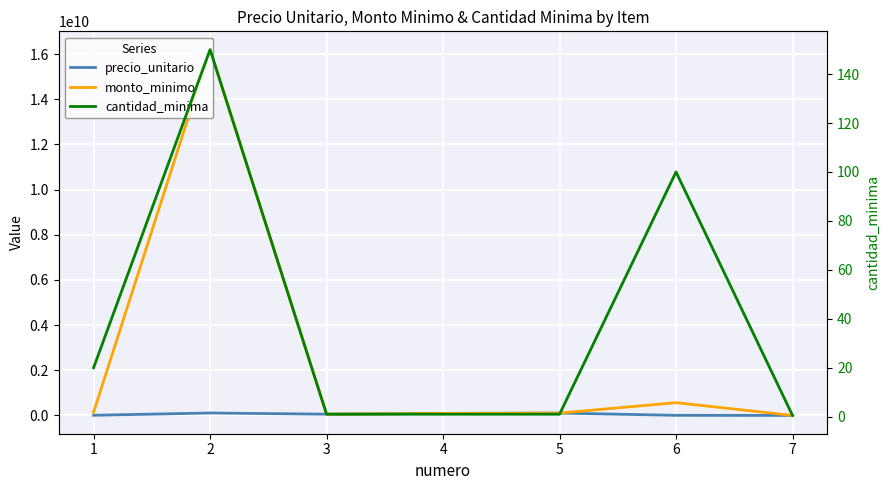

What is the difference between the maximum and minimum values in the precio_unitario series?

107540000.0